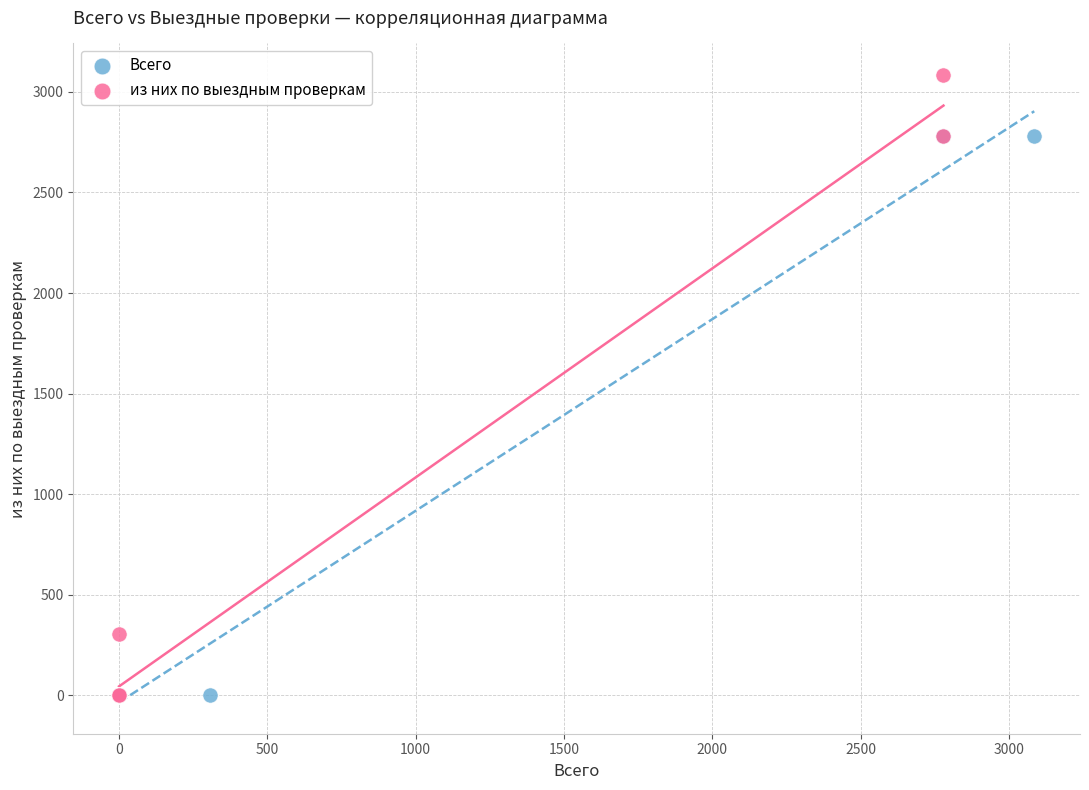

Which series has the widest spread of Y values?

из них по выездным проверкам